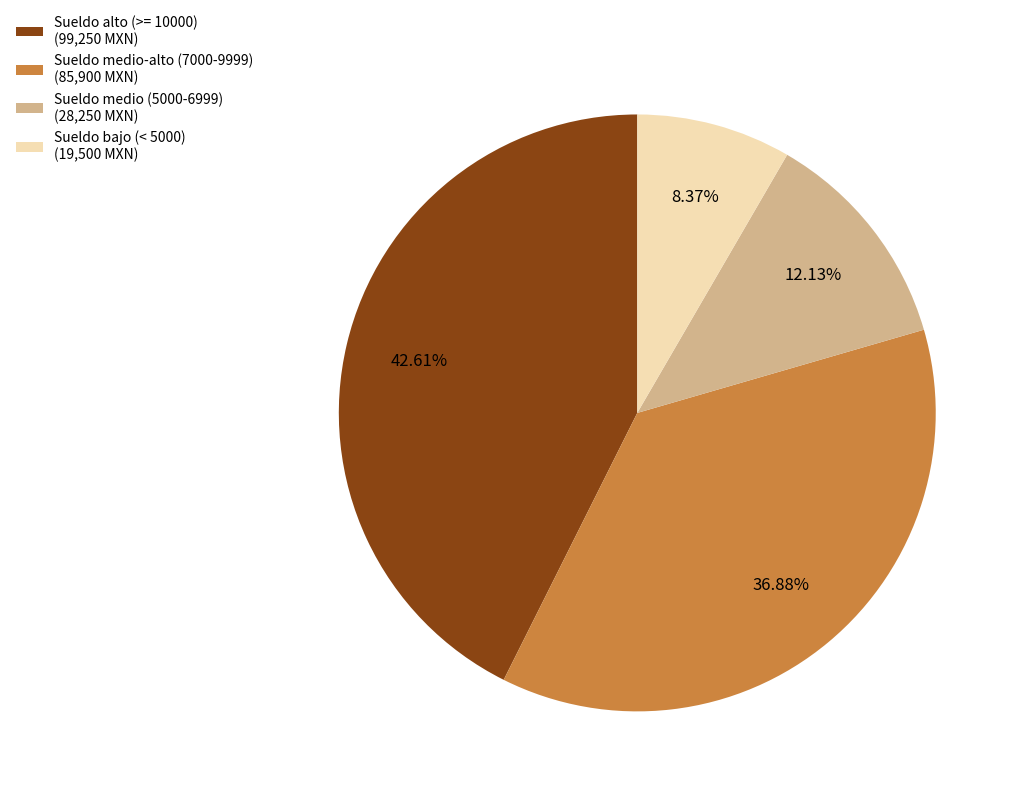

Count the number of slices in the pie.

4